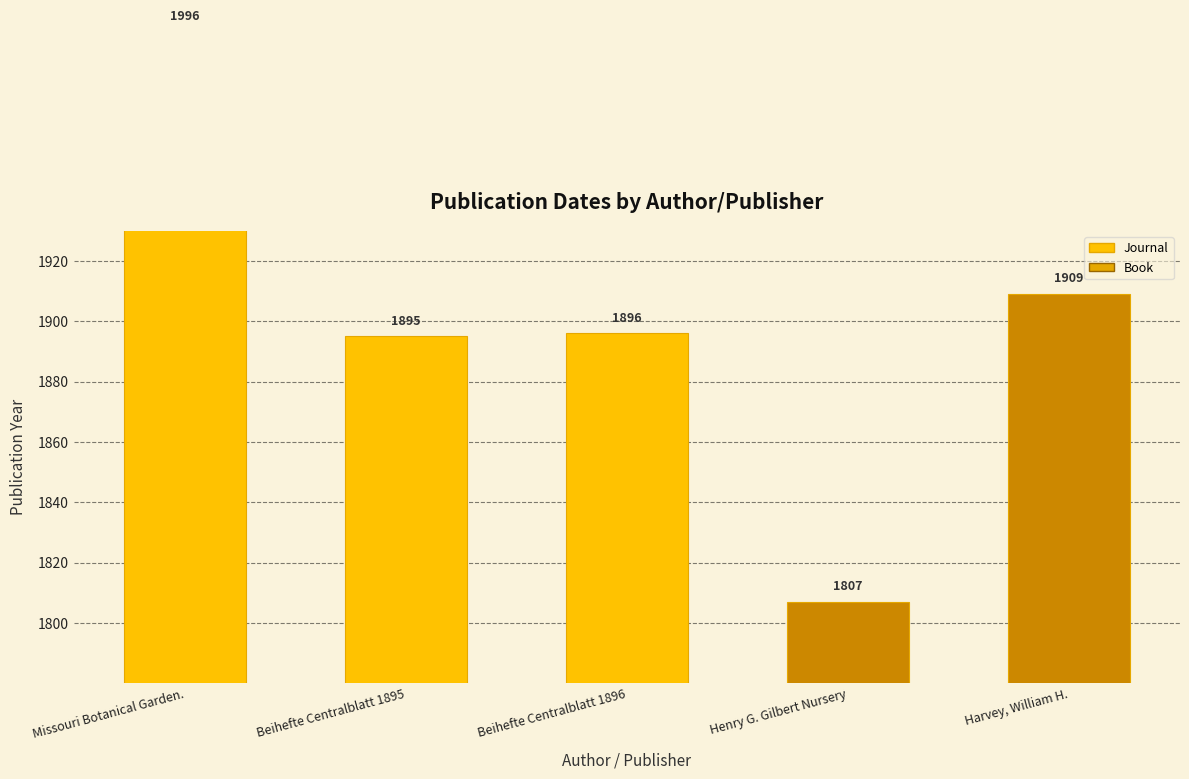

The chart shows a value of 3220 at Henry G. Gilbert Nursery. True or false?

False